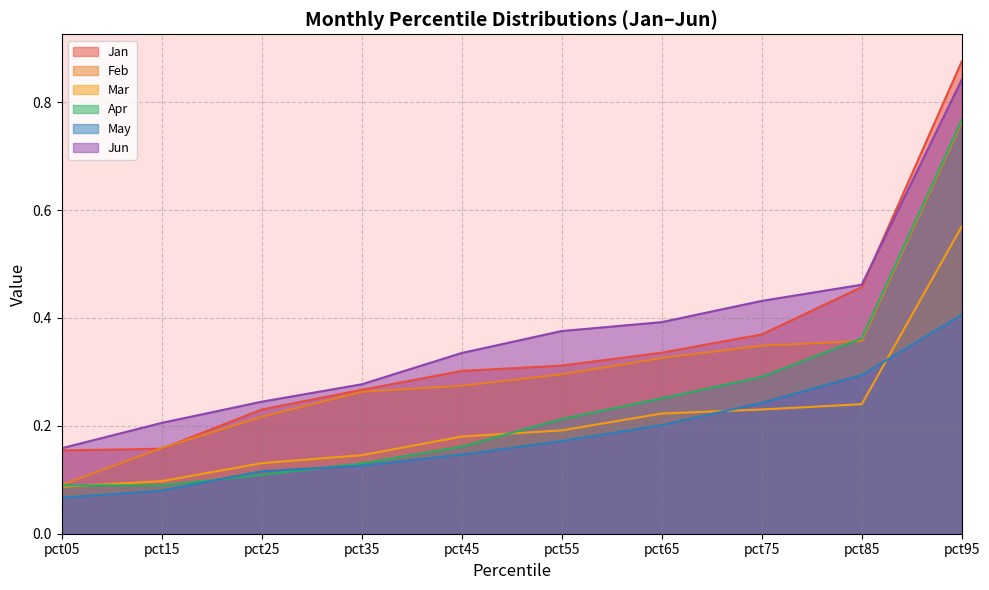

What is the value of the pct05 point at the 3rd from the left?

0.1